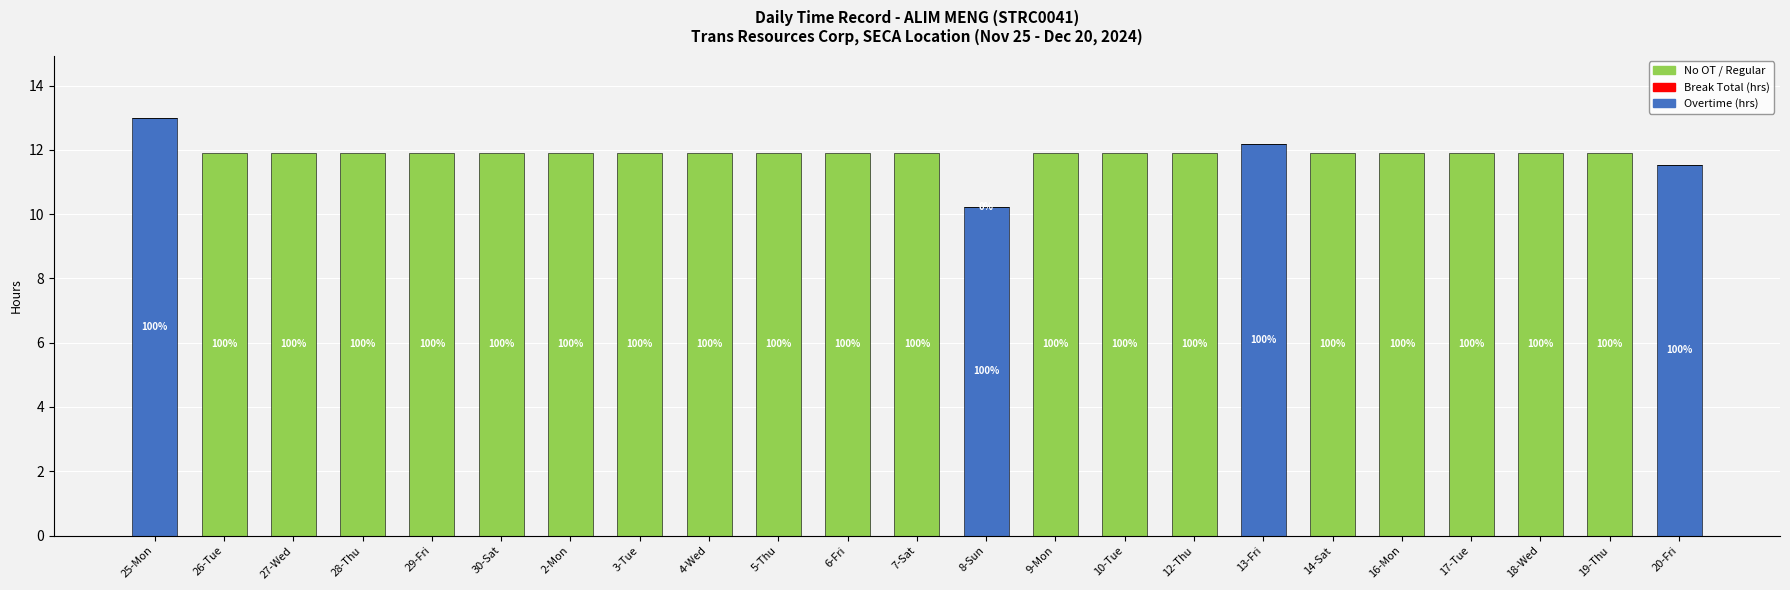

What is the total value across all series at 7-Sat?

11.9